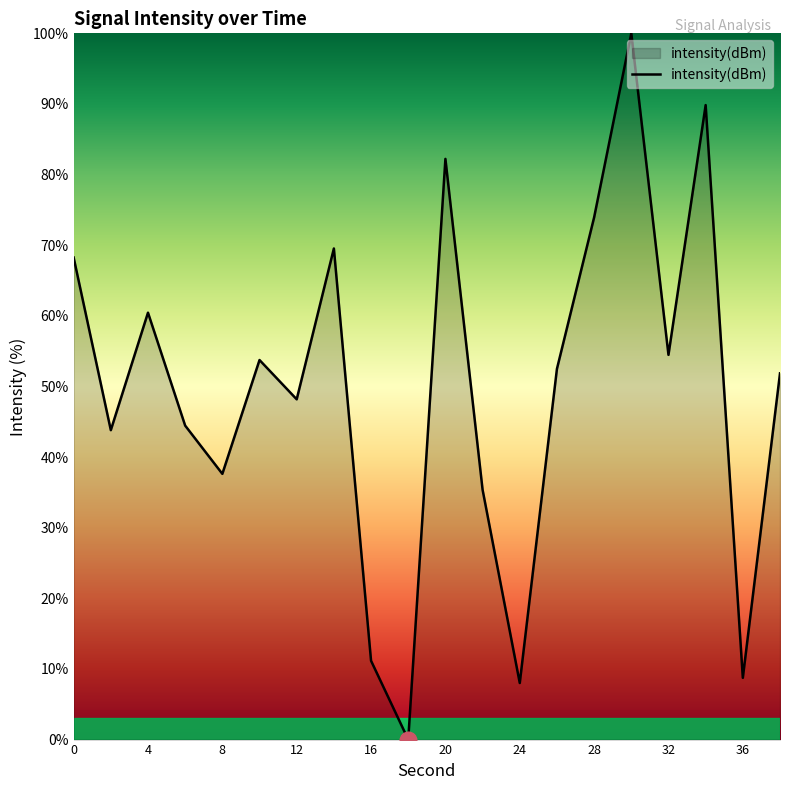

What is the difference between the maximum and minimum values?

100.0